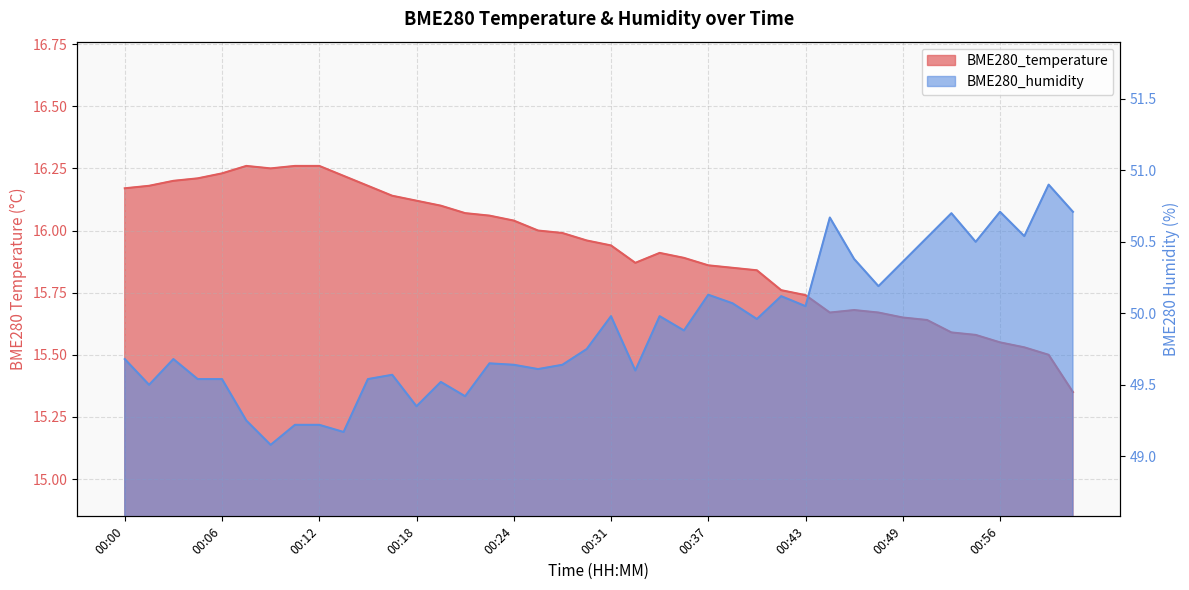

At which category is the sum across all series the highest?

00:59